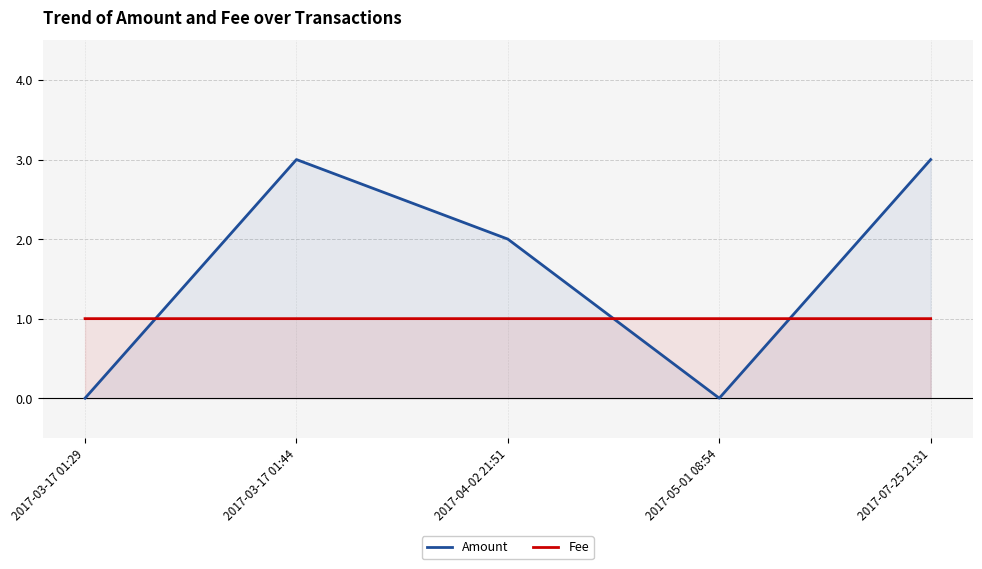

Reading left to right, extract all data points from this chart.

Amount: 0.0	3.0	2.0	0.0	3.0
Fee: 1.0	1.0	1.0	1.0	1.0